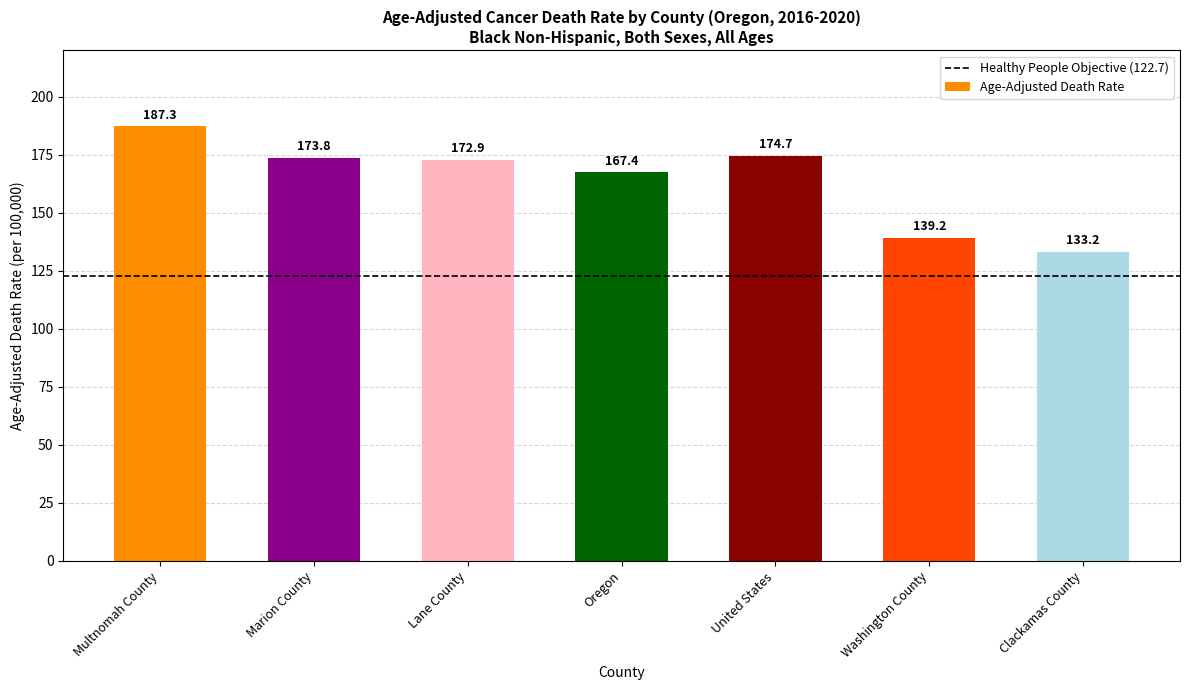

The value at Lane County is 281.2. True or false?

False